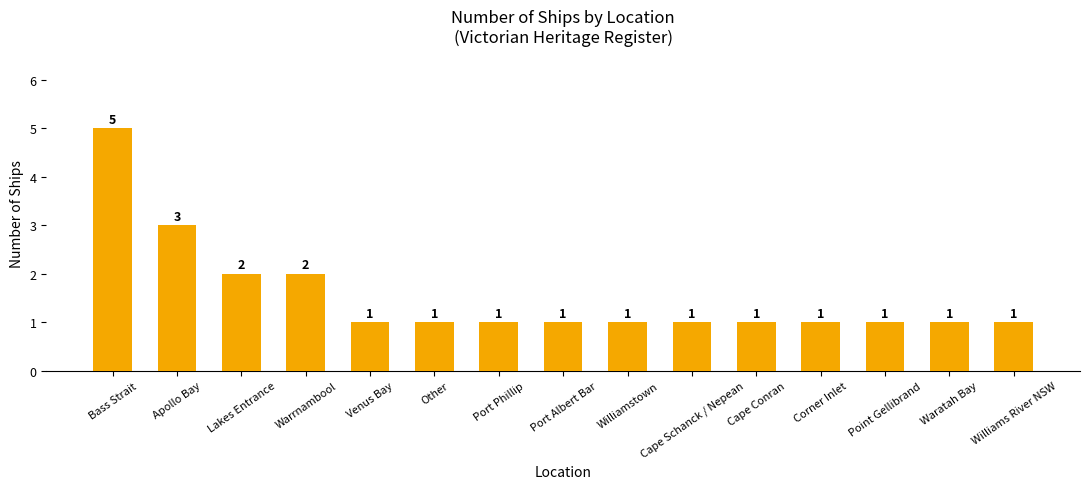

How many values are between 1 and 2?

13